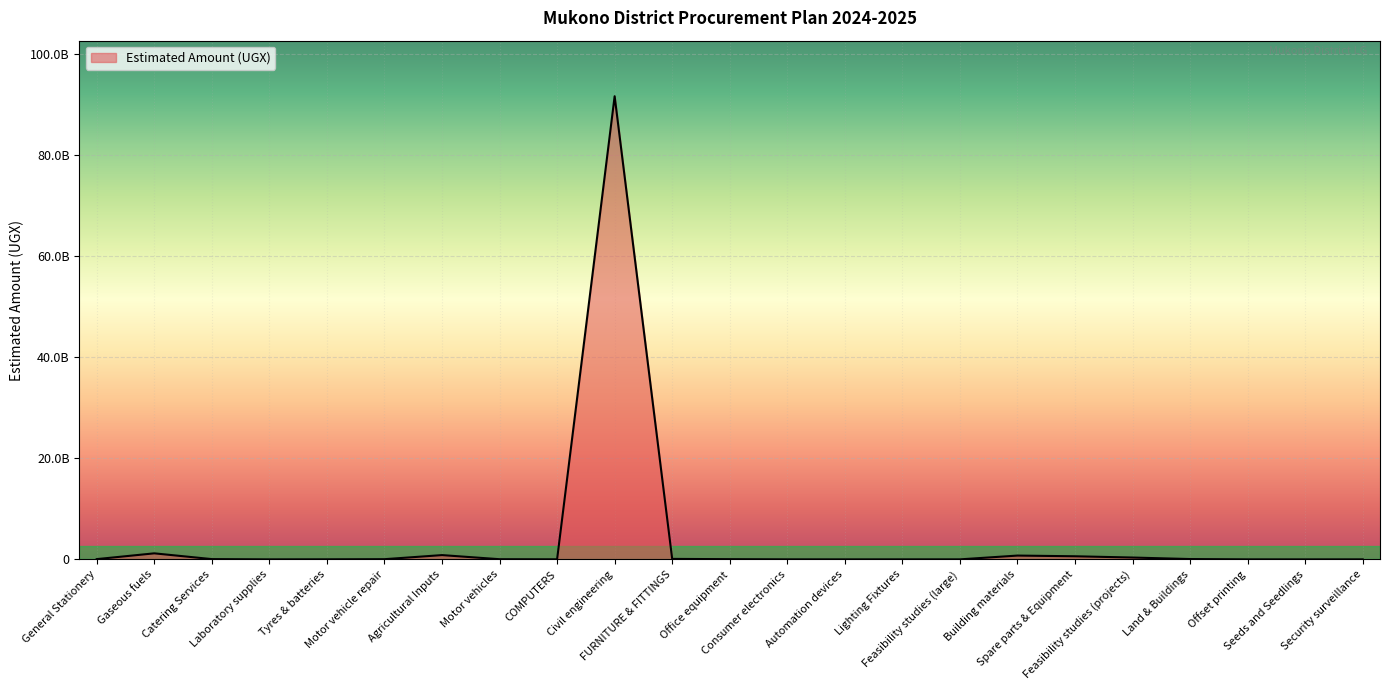

Read the value at Consumer electronics.

8500000